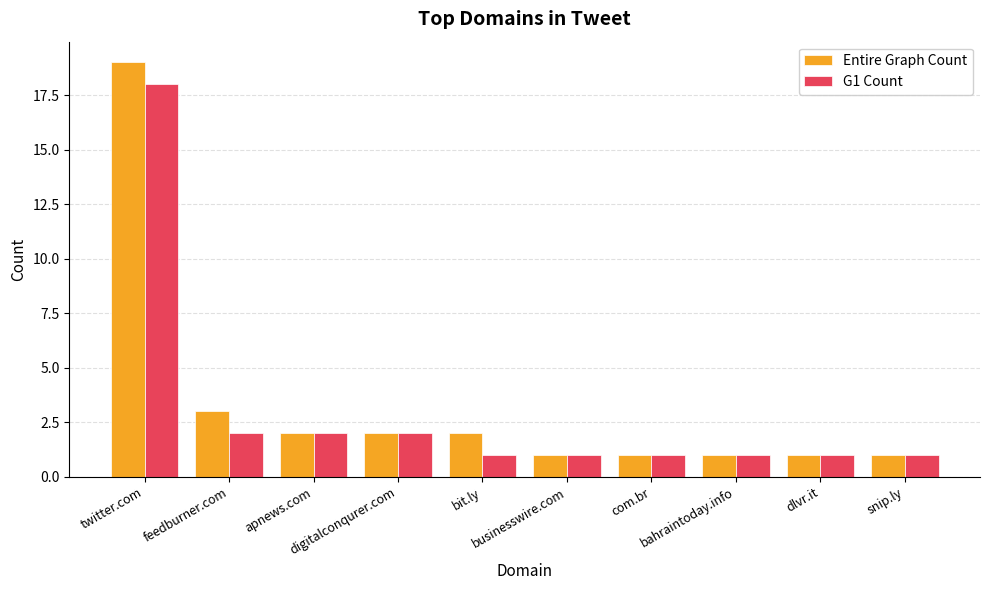

Rank the series by their maximum value, from lowest to highest.

G1 Count, Entire Graph Count